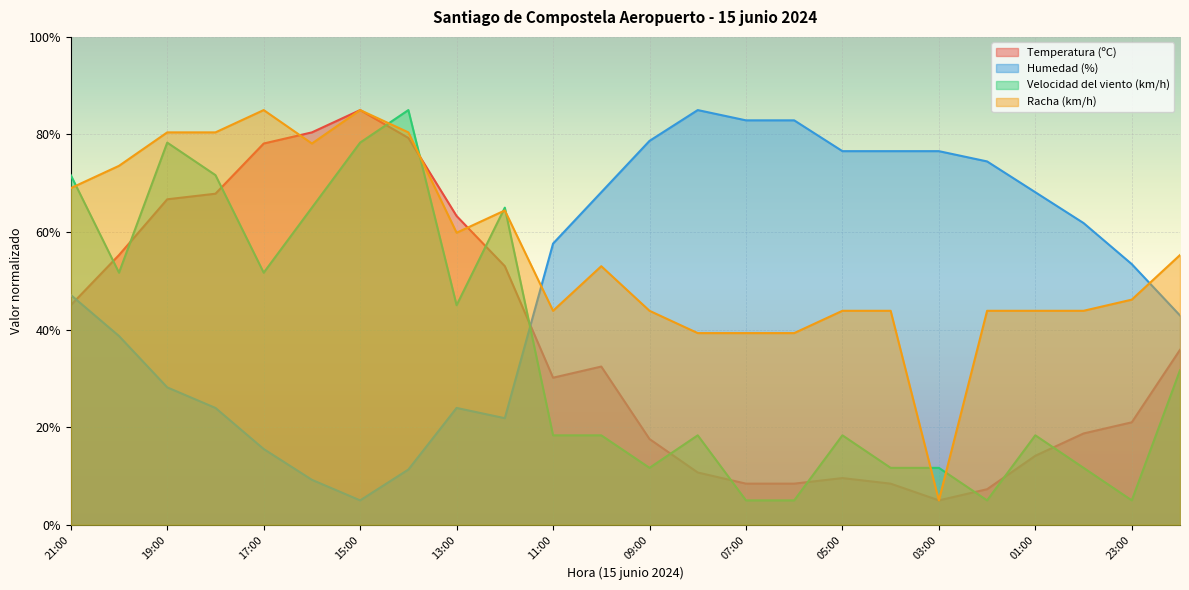

What is the difference between the Velocidad del viento (km/h) values at 06:00 and 03:00?

6.7